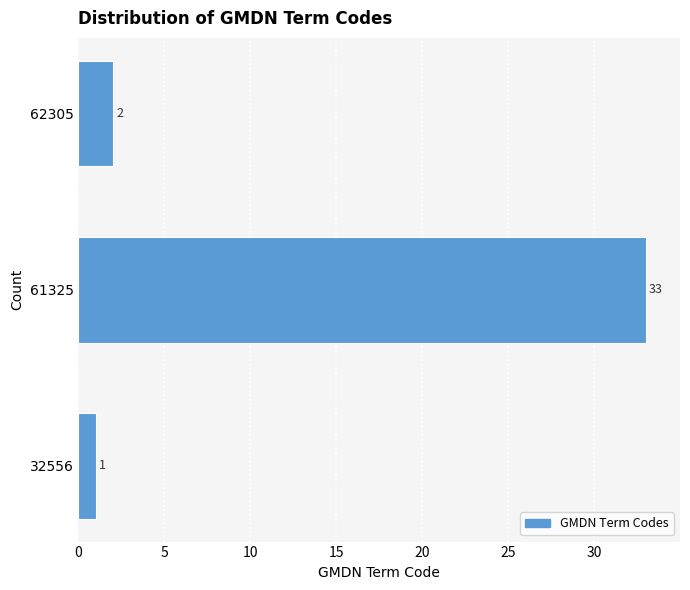

Reading bottom to top, list all the values displayed in this chart.

32556=1	61325=33	62305=2